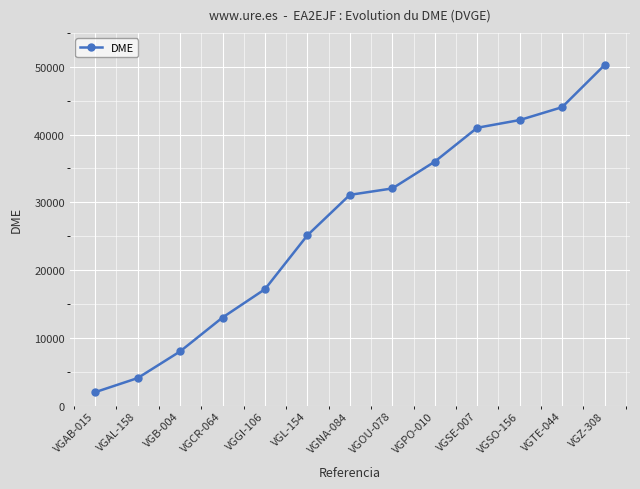

What is the minimum value shown in the chart?

2003